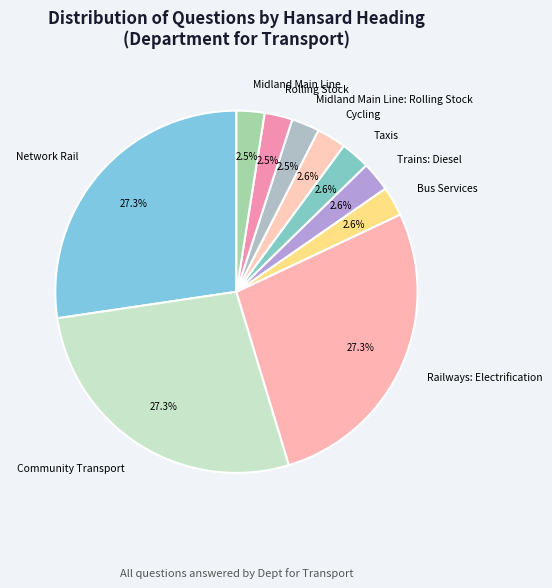

Combined, what portion of the pie is Bus Services and Rolling Stock?

5.1%